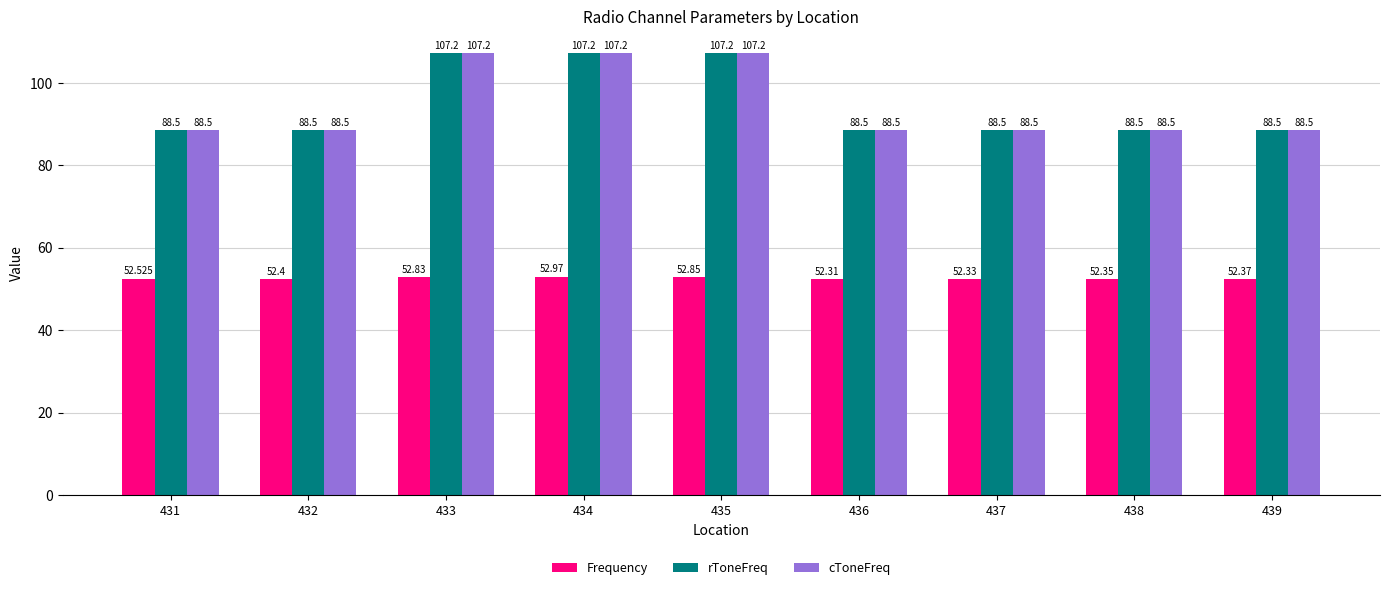

Which category has the lowest value across all series?

436